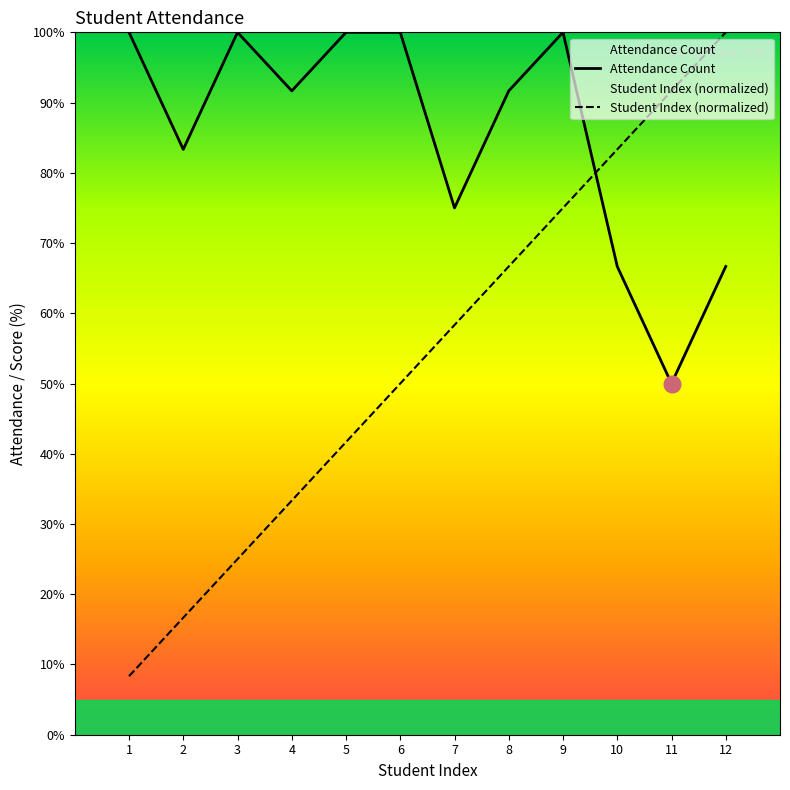

Reading left to right, list all the values displayed in this chart.

Attendance Count: 100.0	83.3	100.0	91.7	100.0	100.0	75.0	91.7	100.0	66.7	50.0	66.7
Student Index: 8.3	16.7	25.0	33.3	41.7	50.0	58.3	66.7	75.0	83.3	91.7	100.0